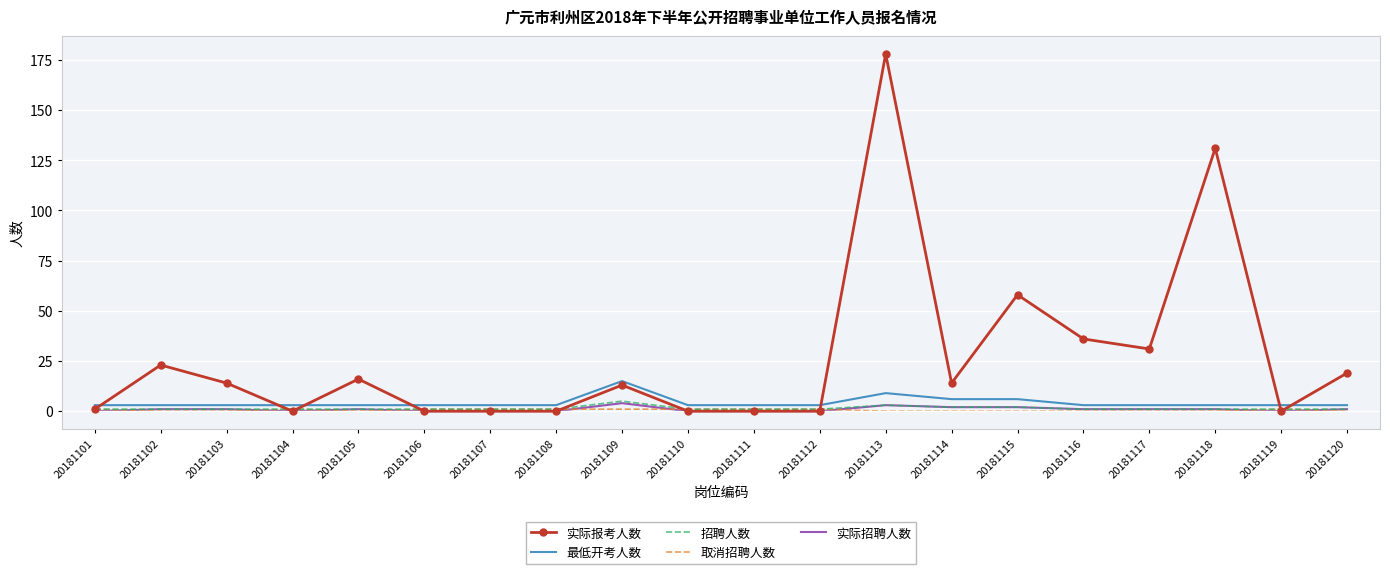

At which category does the chart reach its peak across all series?

20181113